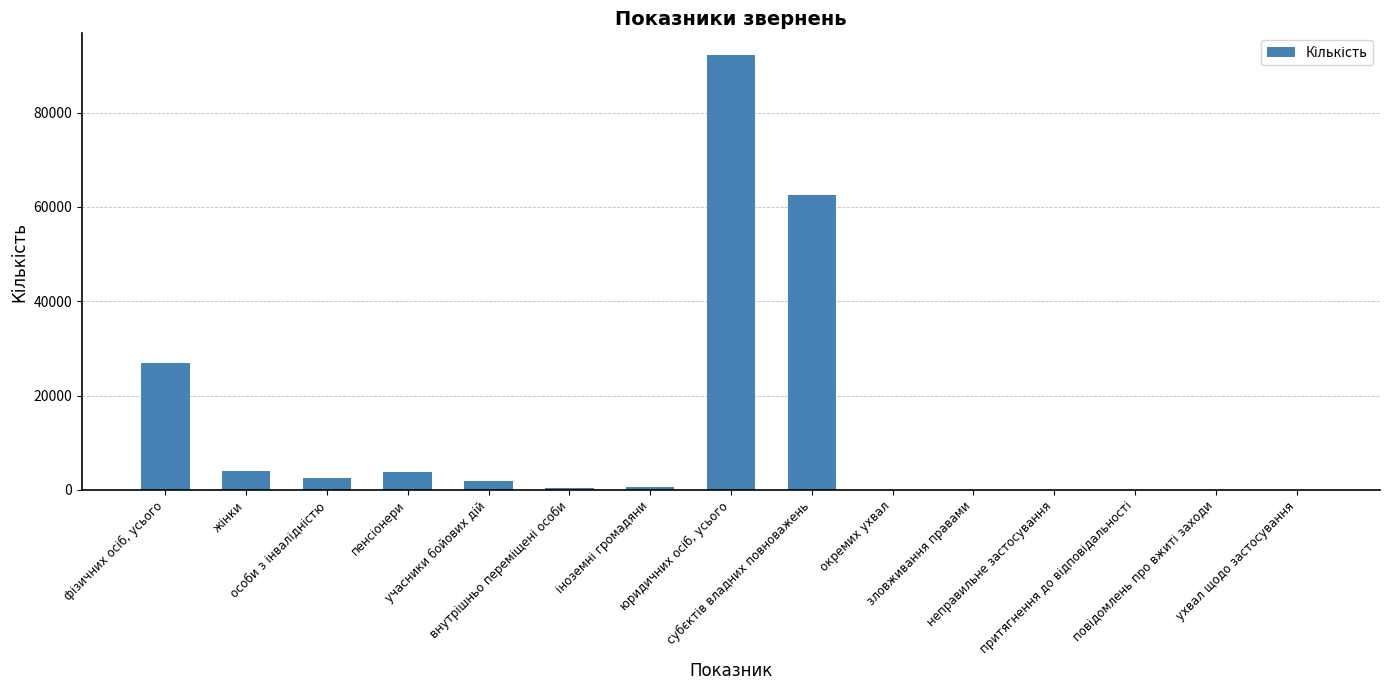

What is the label of the 4th bar from the right?

неправильне застосування